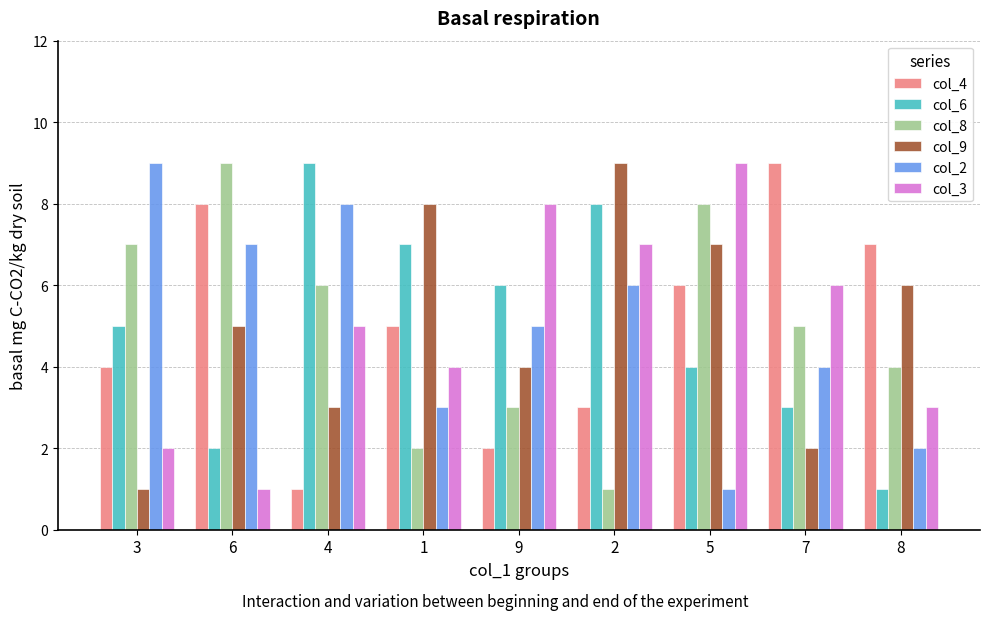

What is the difference between the col_8 values at 6 and 7?

4